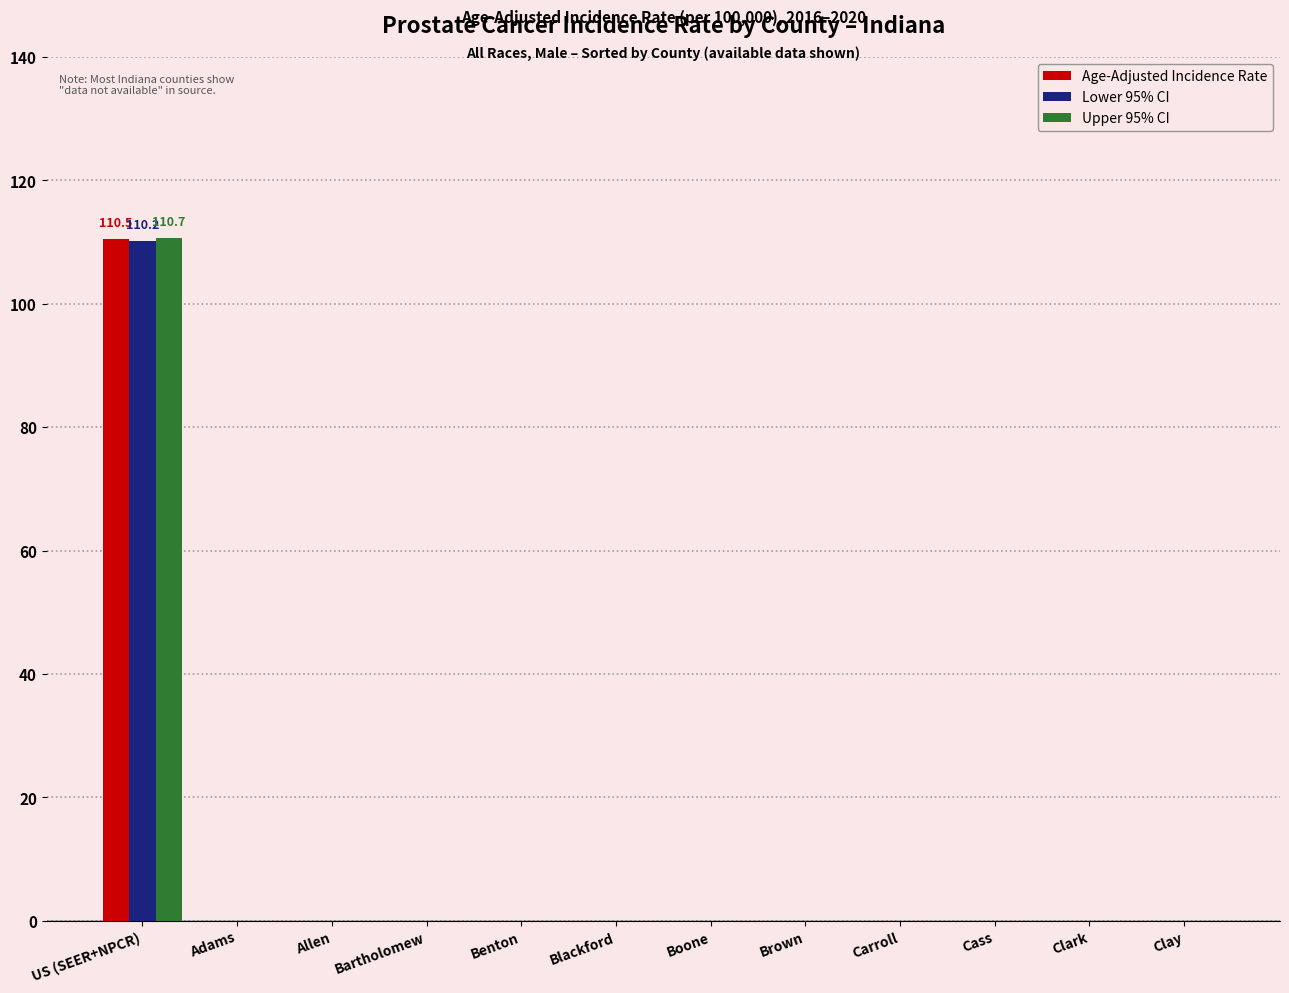

At which label does Age-Adjusted Incidence Rate reach its peak?

US (SEER+NPCR)